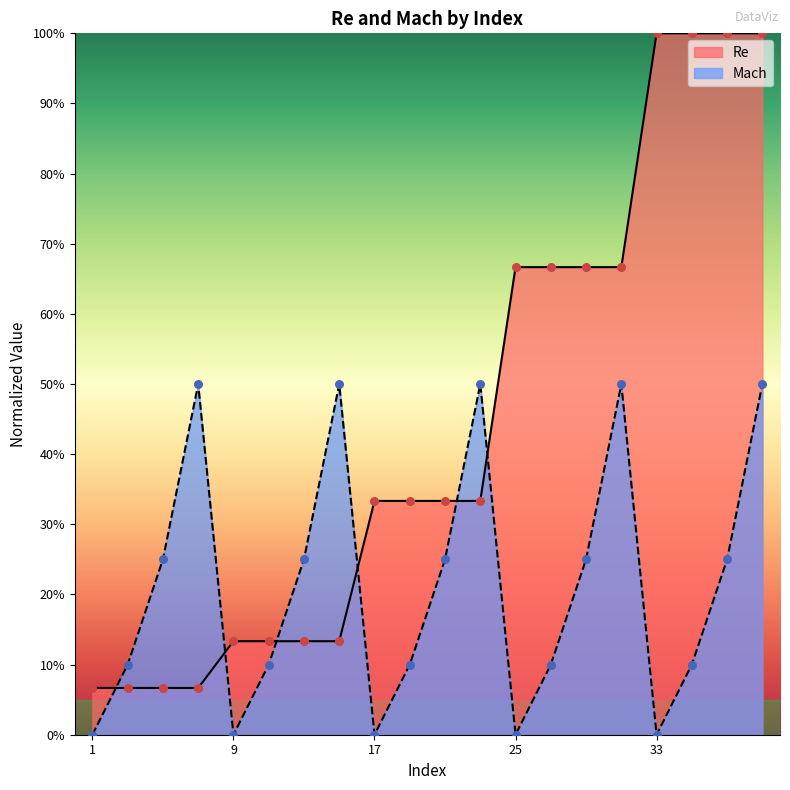

What are all the series names shown in the legend?

Re, Mach